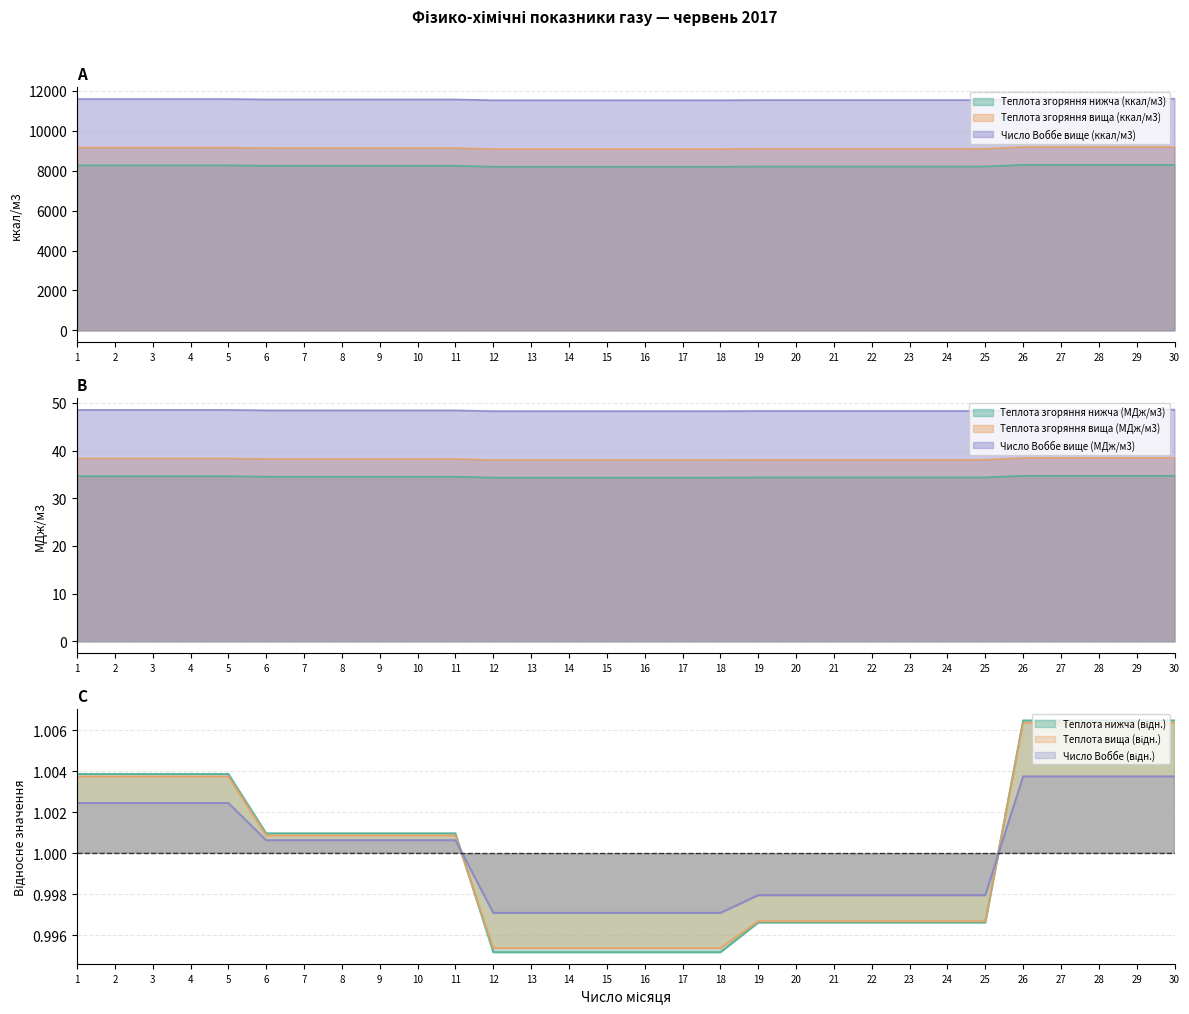

True or false: Теплота згоряння нижча (МДж/м3) and Теплота згоряння вища (ккал/м3) cross at least once.

False